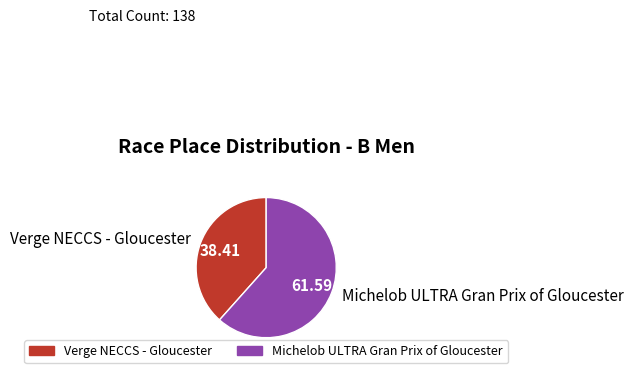

Is there any slice that represents more than half of the pie?

Yes